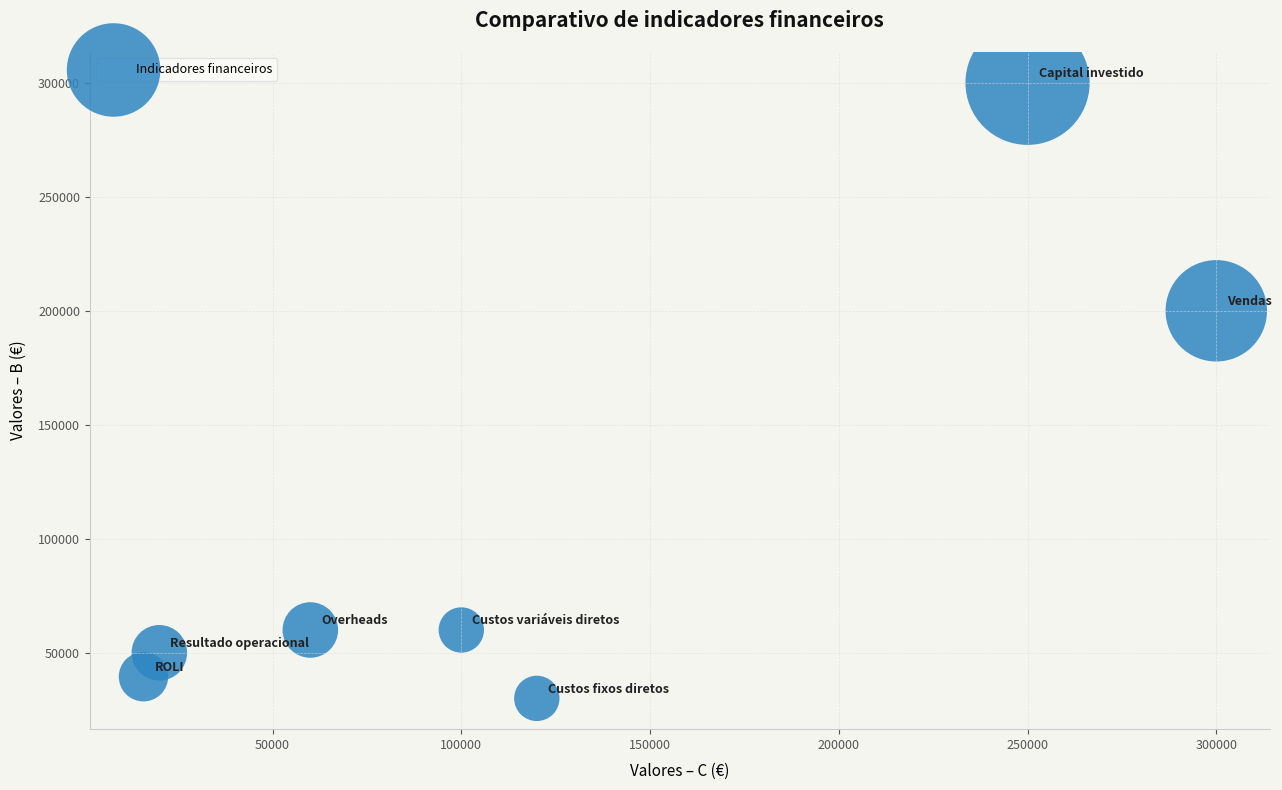

What Y value in the scatter plot is closest to 165000?

200000